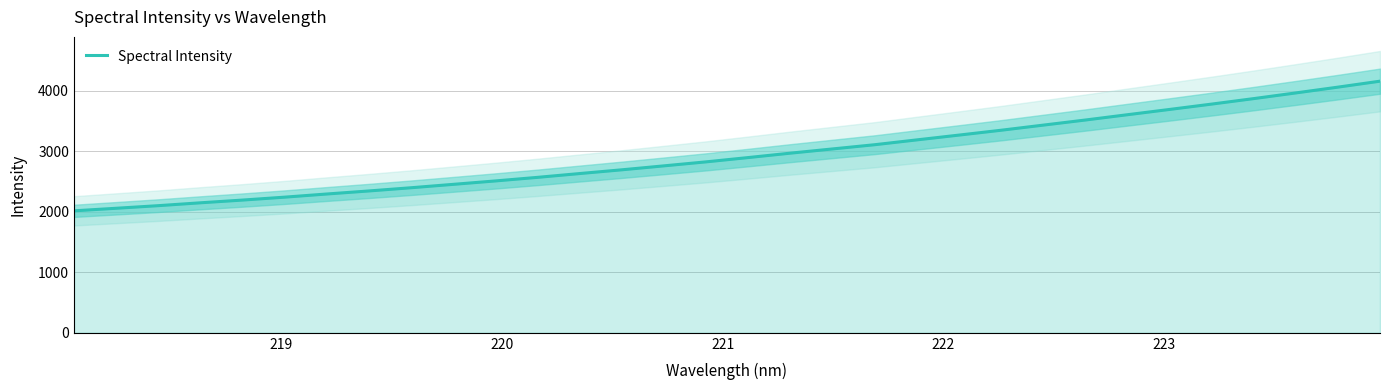

What is the lowest value of the Spectral Intensity series?

2017.3